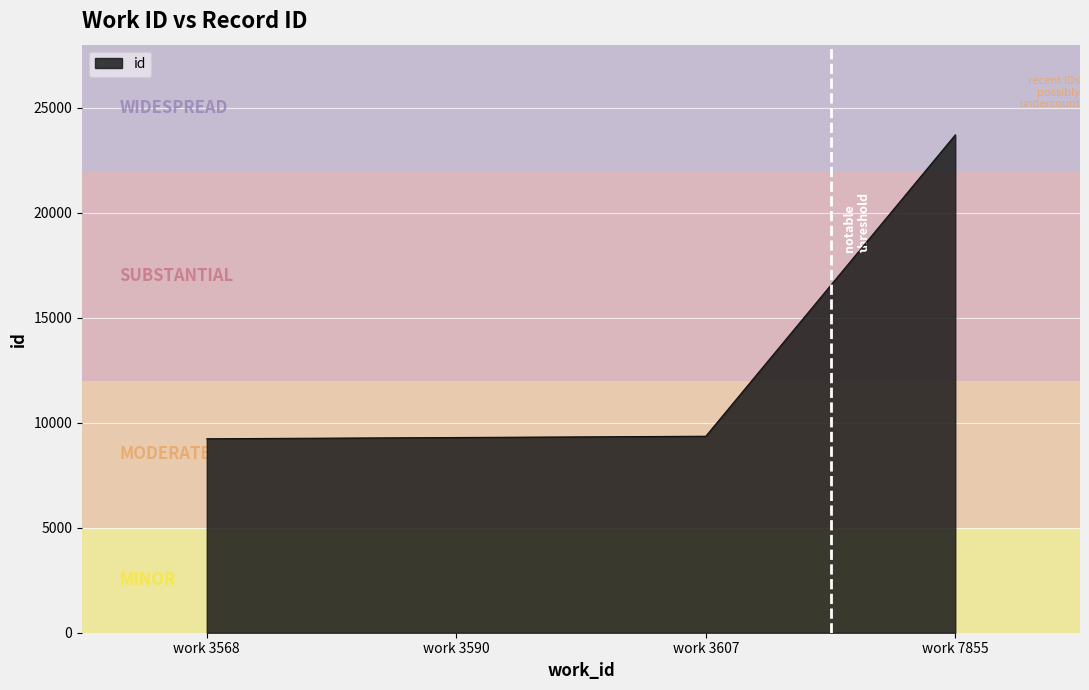

At which category does the chart reach its peak across all series?

work 7855